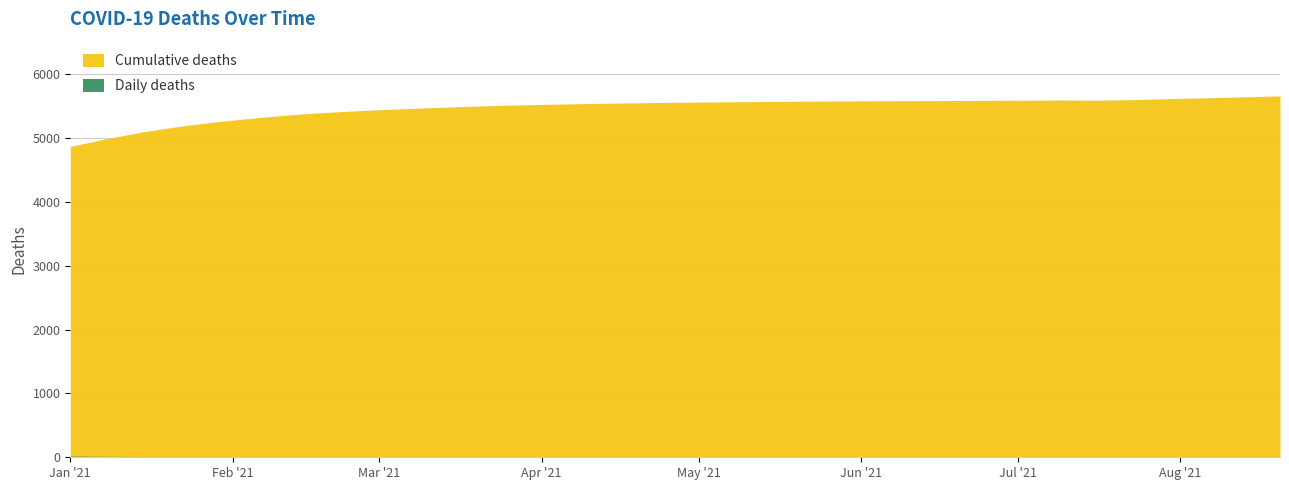

True or false: Daily deaths and Cumulative deaths intersect in this chart.

False